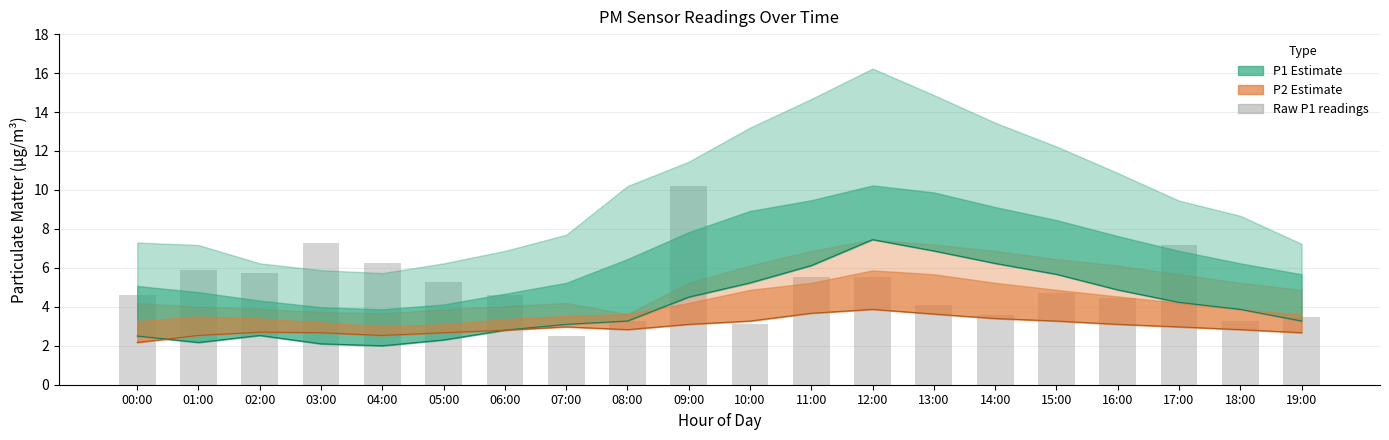

Reading left to right, transcribe all the data shown in this chart.

00:00=4.6	01:00=5.9	02:00=5.7	03:00=7.3	04:00=6.2	05:00=5.3	06:00=4.6	07:00=2.5	08:00=3.3	09:00=10.2	10:00=3.1	11:00=5.5	12:00=5.5	13:00=4.1	14:00=3.6	15:00=4.7	16:00=4.4	17:00=7.2	18:00=3.3	19:00=3.5